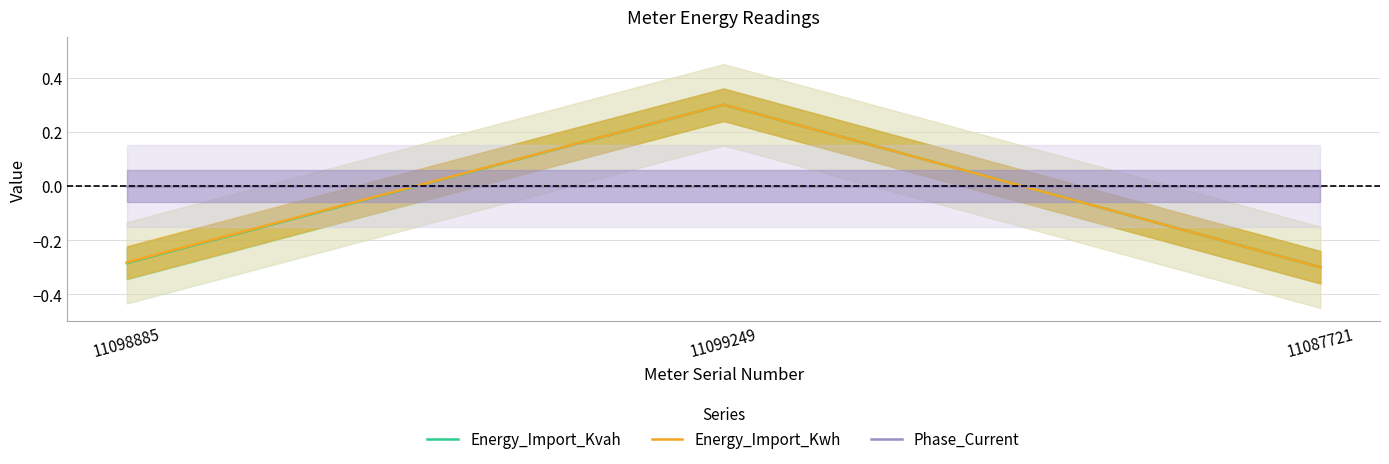

At which category is the sum across all series the highest?

11099249